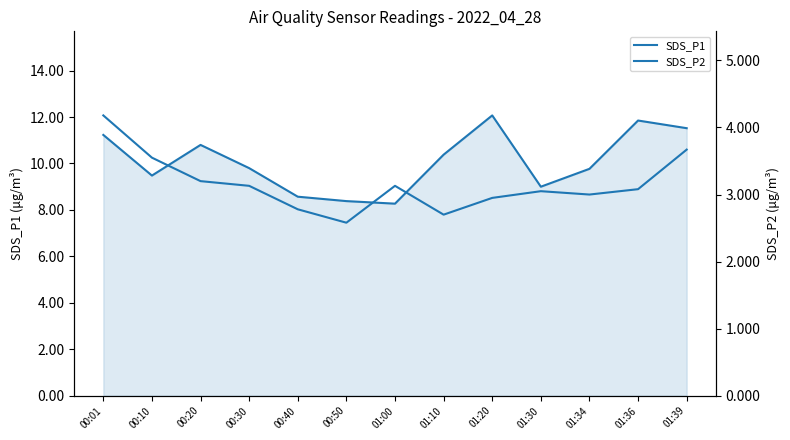

What are all the series names shown in the legend?

SDS_P1, SDS_P2